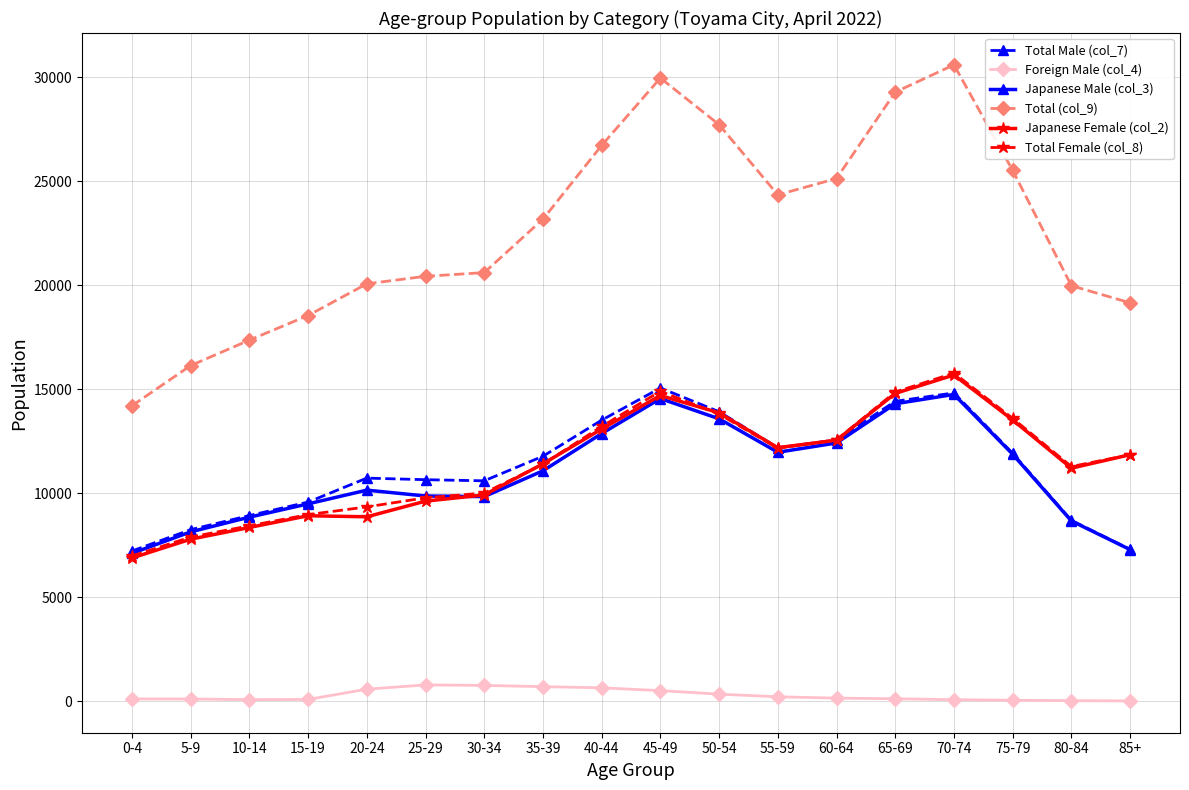

True or false: Total Female (col_8) and Foreign Male (col_4) cross at least once.

False